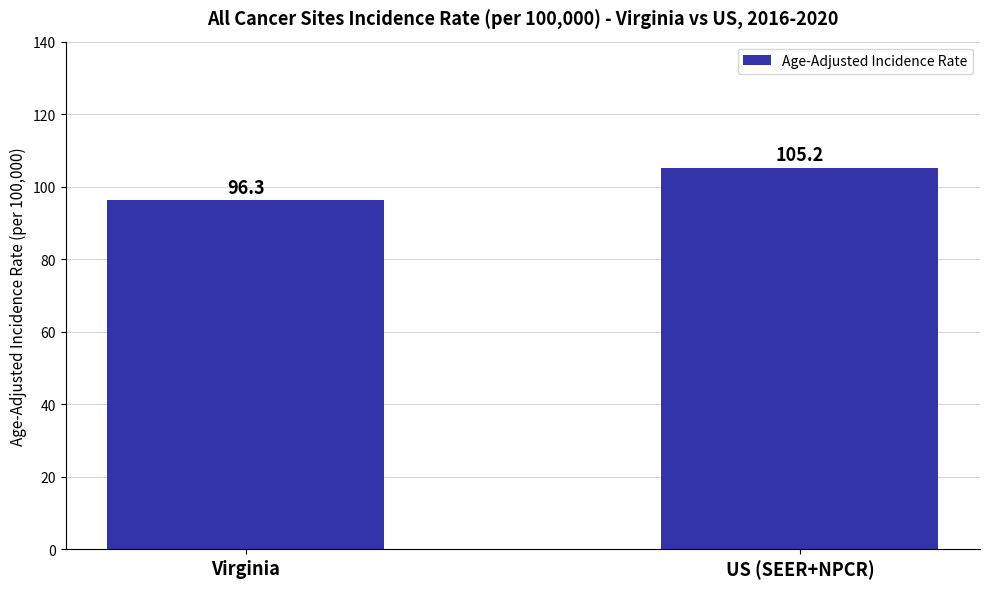

What is the difference between the values at US (SEER+NPCR) and Virginia?

8.9